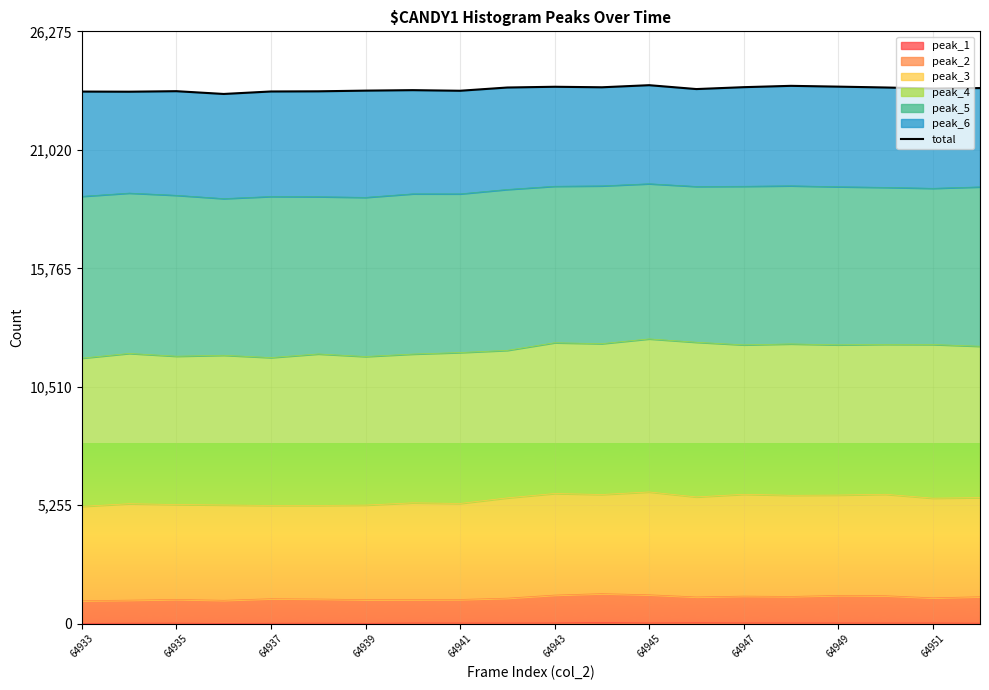

How many interior local valleys (lower than both neighbors) does the data have?

6